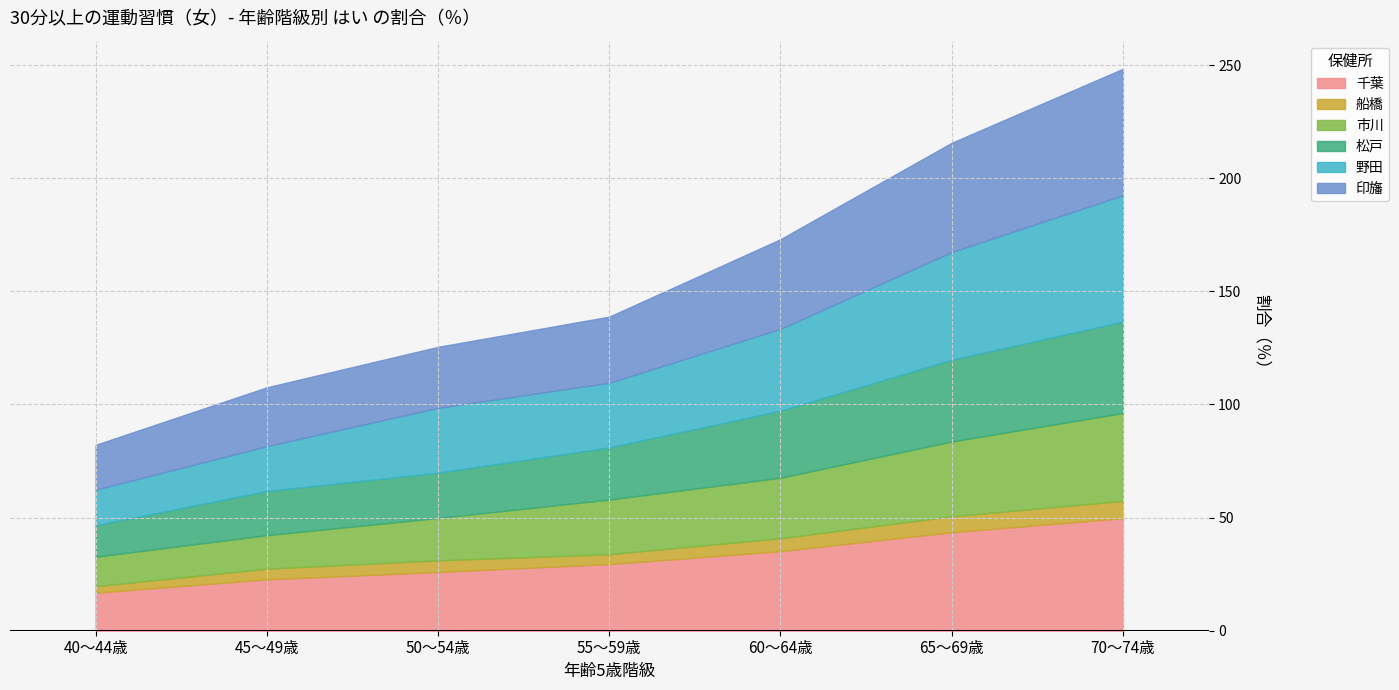

At how many categories does at least one series exceed 53?

1